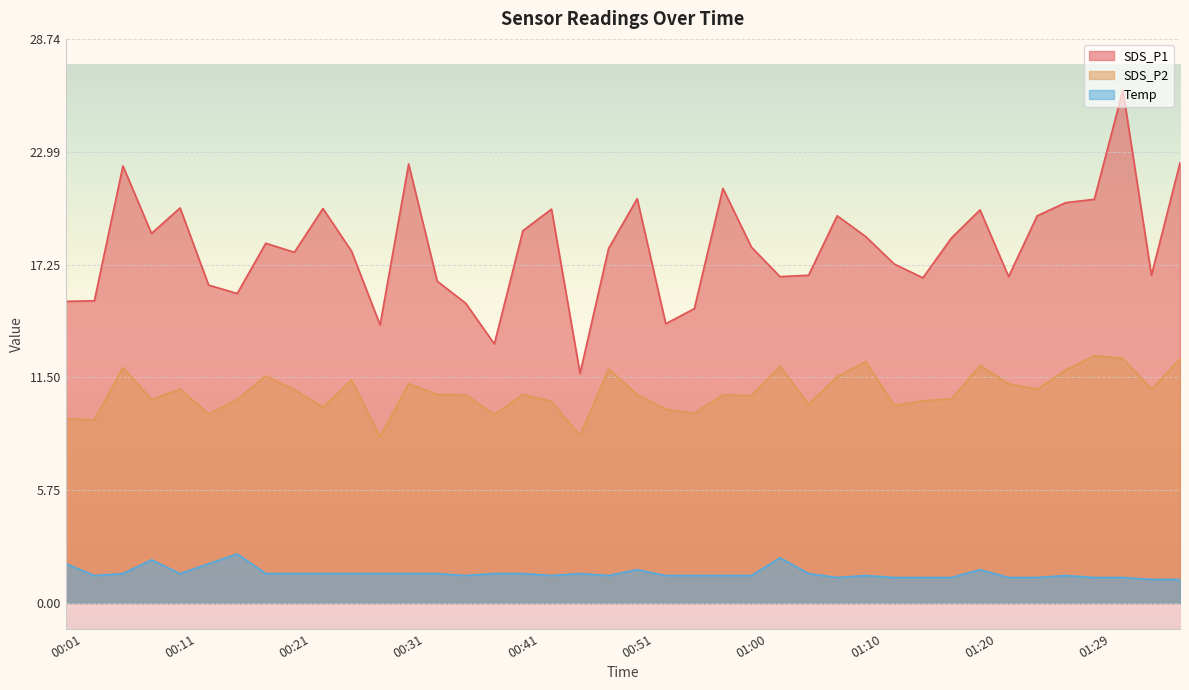

How many lines are shown in the chart?

3